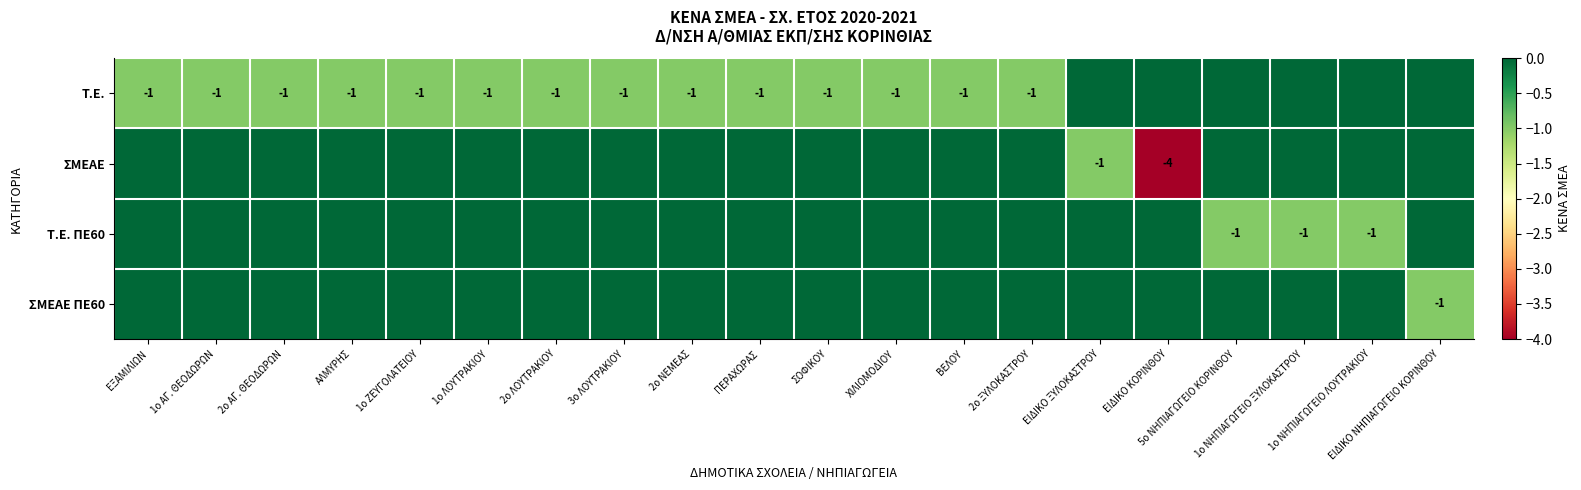

Count the number of categories in the chart.

20